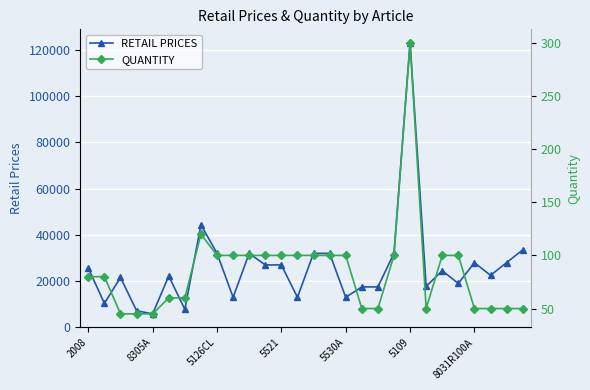

How many values in the QUANTITY series exceed 100?

2